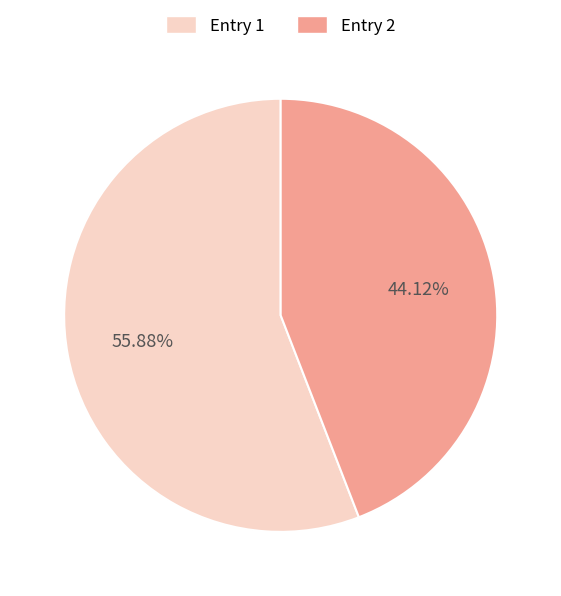

Does any single category account for the majority?

Yes